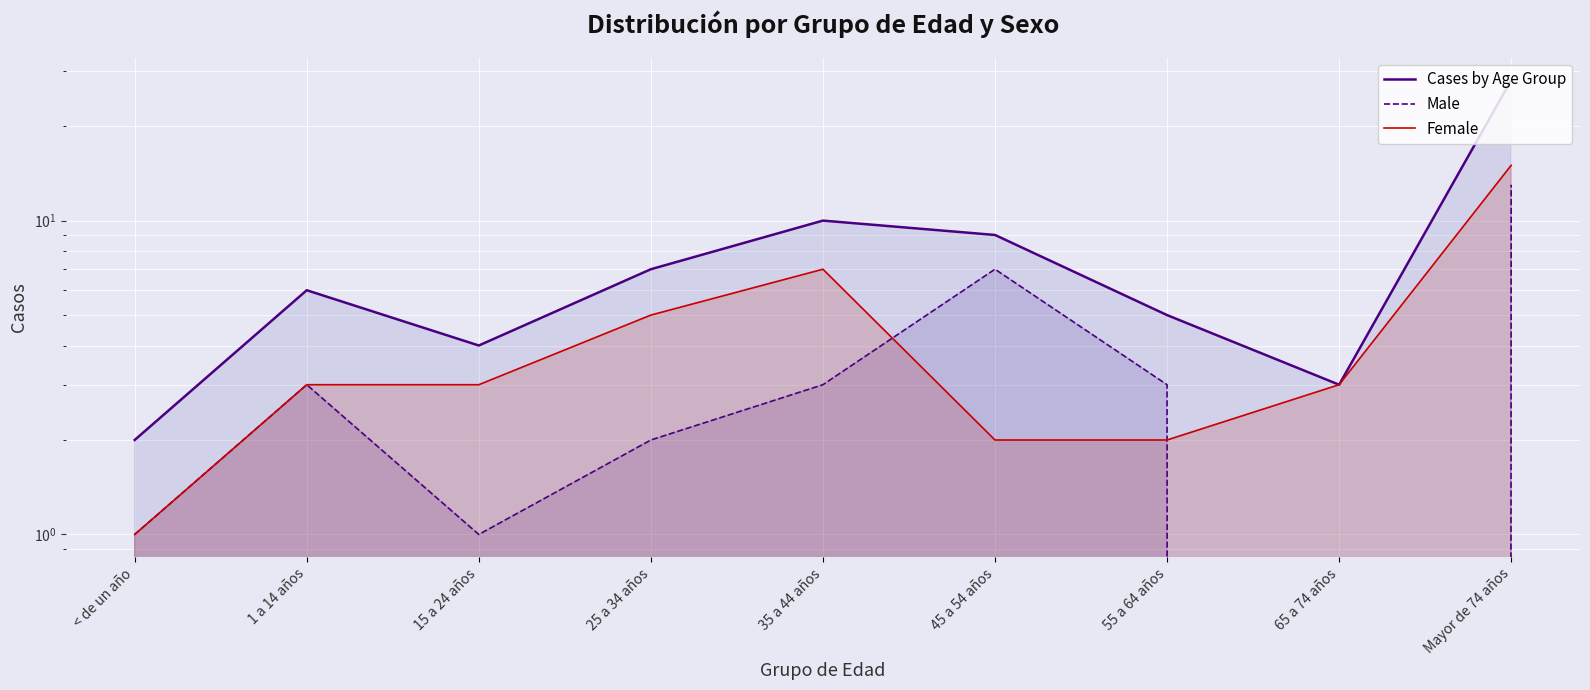

What is the sum of all Cases by Age Group values?

74